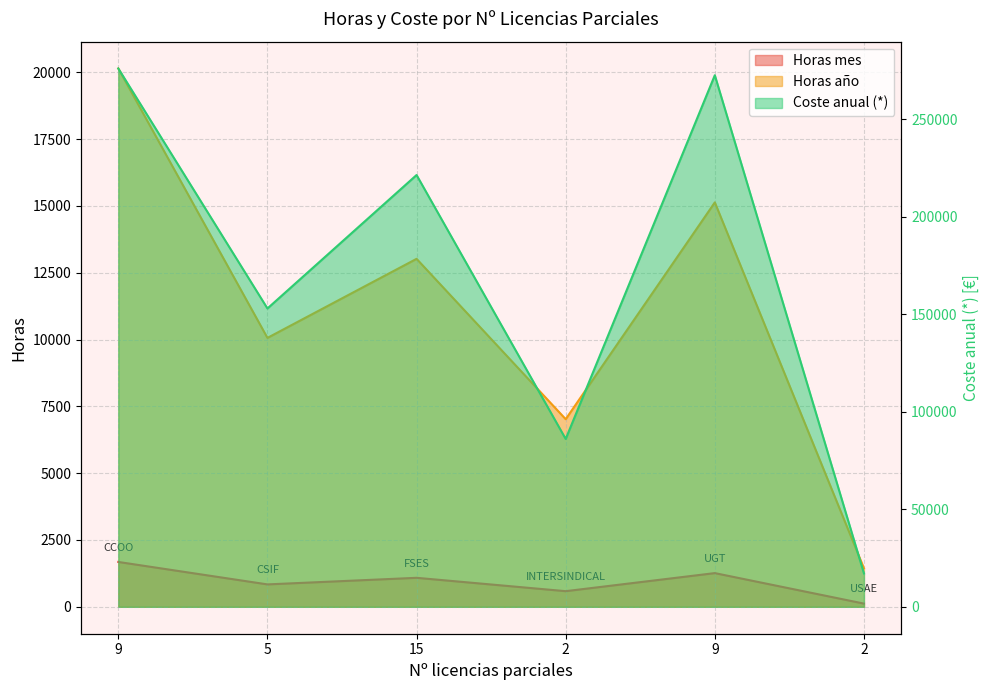

Which has a higher value, 9 or 2?

9